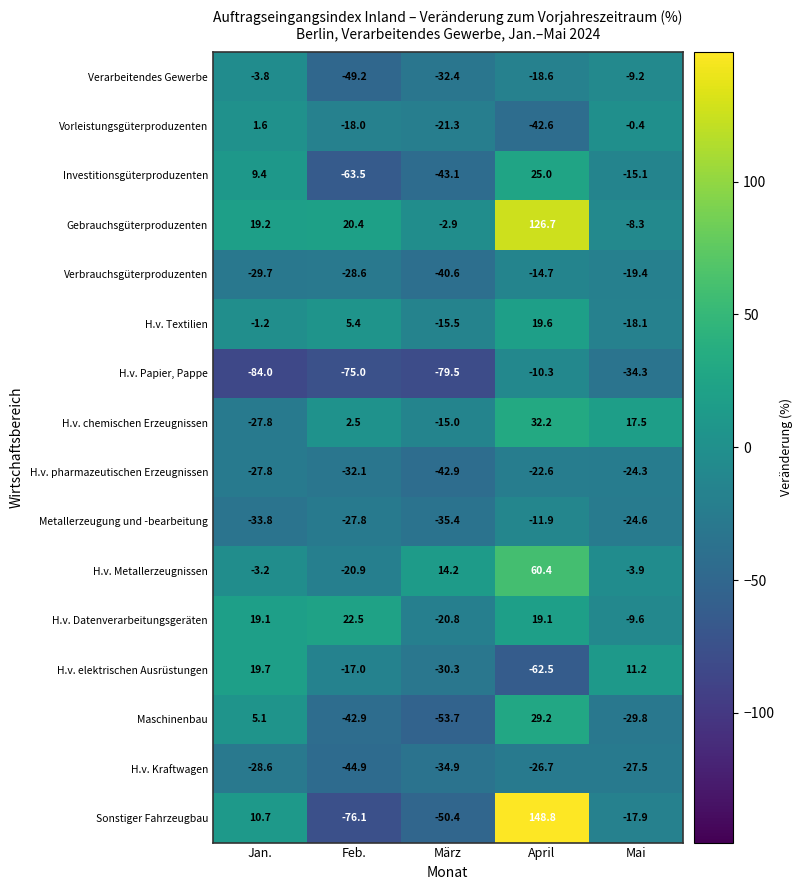

True or false: Verbrauchsgüterproduzenten has a value of -26.0 at April.

False